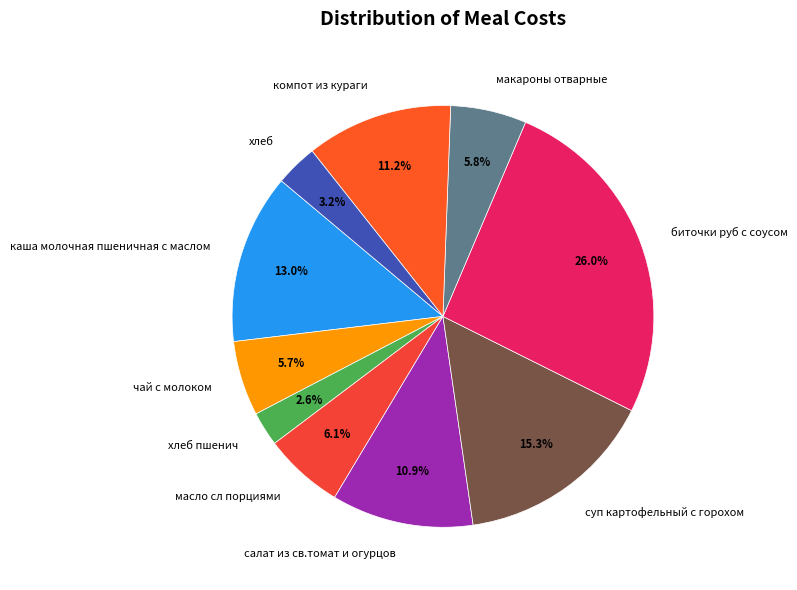

Which slice is the largest?

биточки руб с соусом